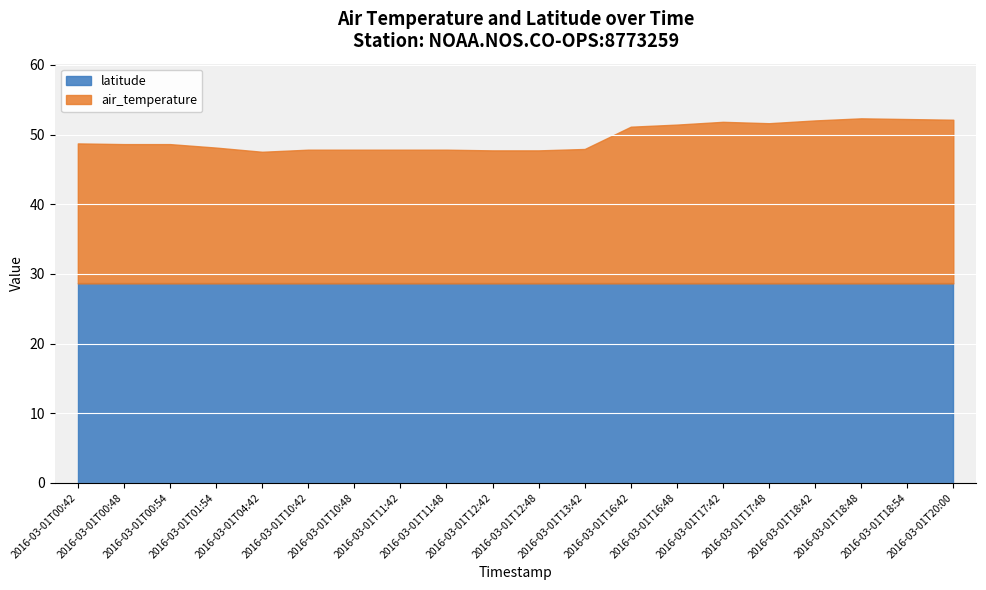

What is the lowest value of the latitude series?

28.6